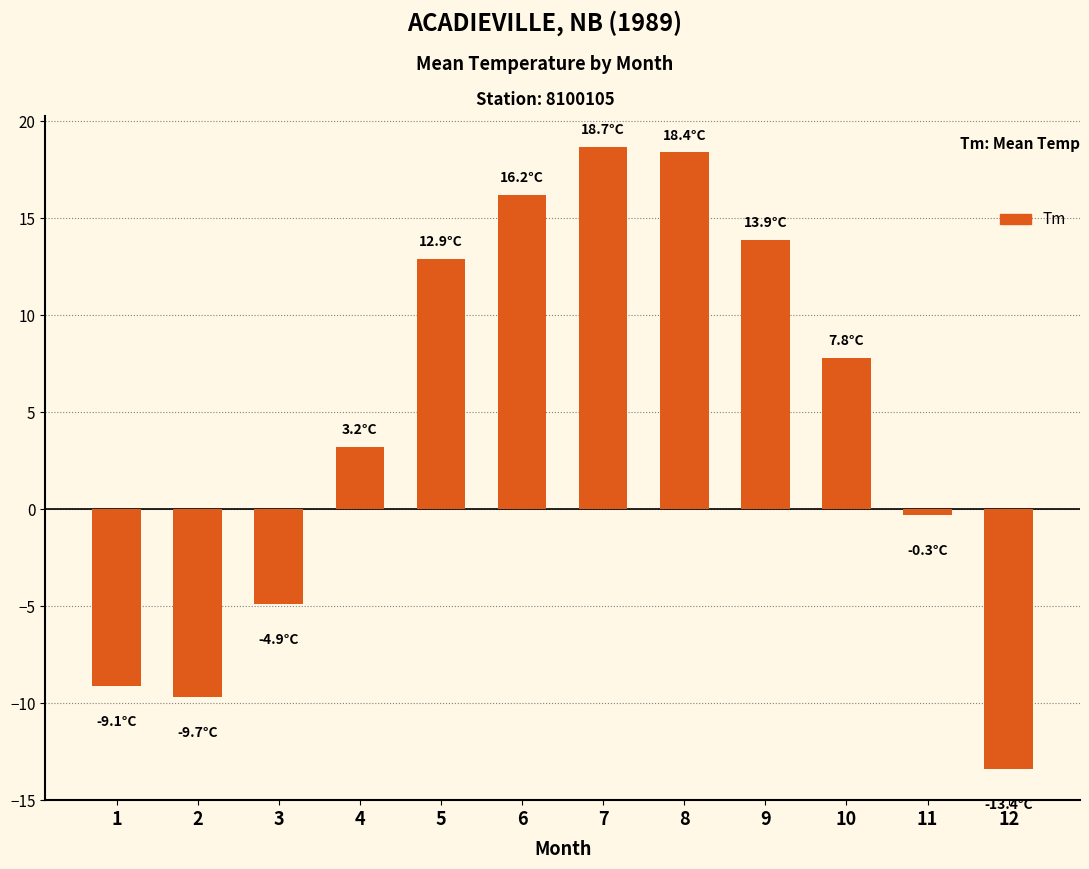

At which label is the value closest to 2?

4